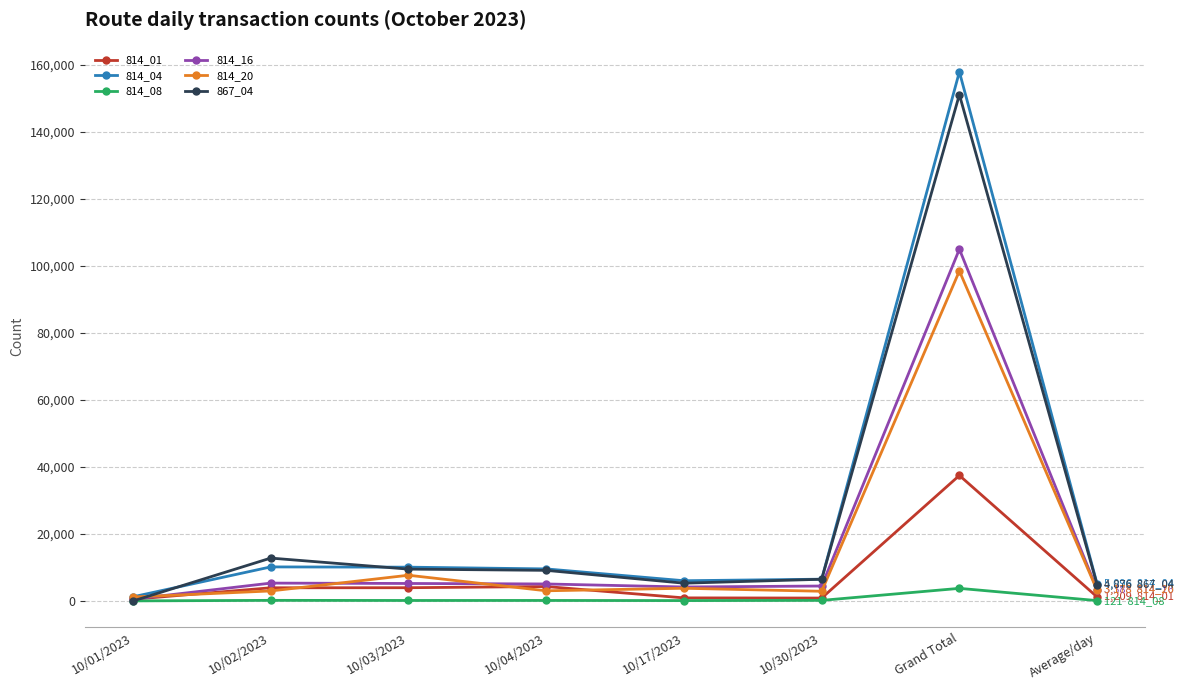

At which category is the sum across all series the highest?

Grand Total